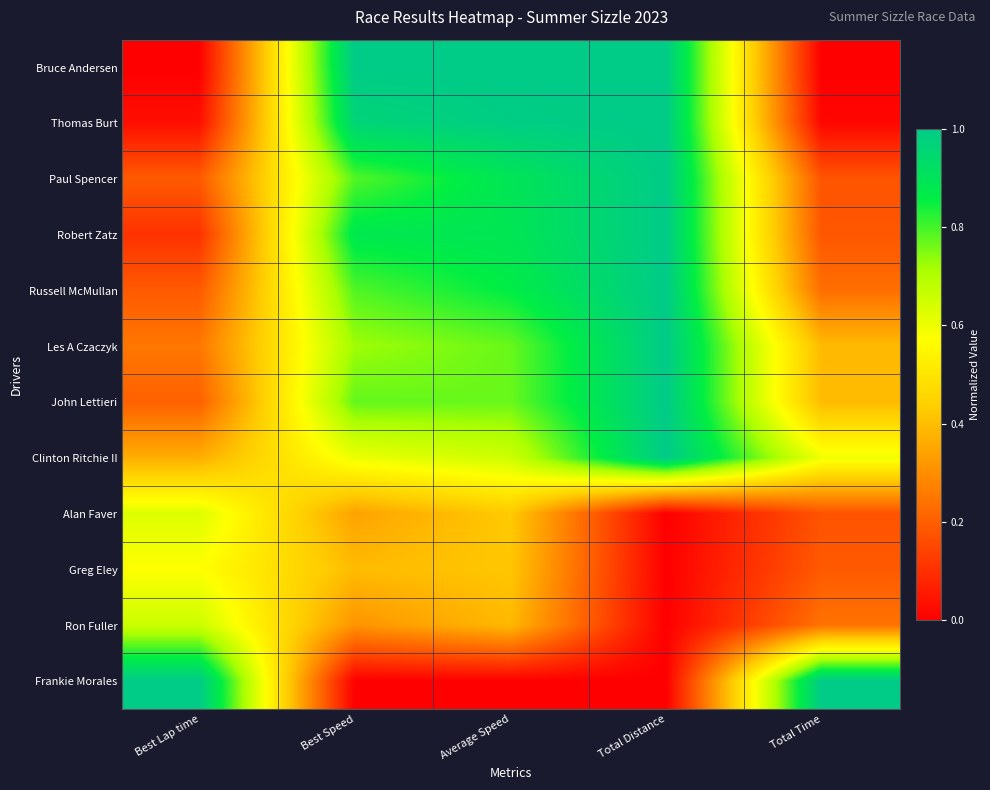

At Total Time, list the series in order from largest to smallest.

Frankie Morales, Clinton Ritchie II, John Lettieri, Les A Czaczyk, Ron Fuller, Russell McMullan, Greg Eley, Robert Zatz, Paul Spencer, Alan Faver, Thomas Burt, Bruce Andersen